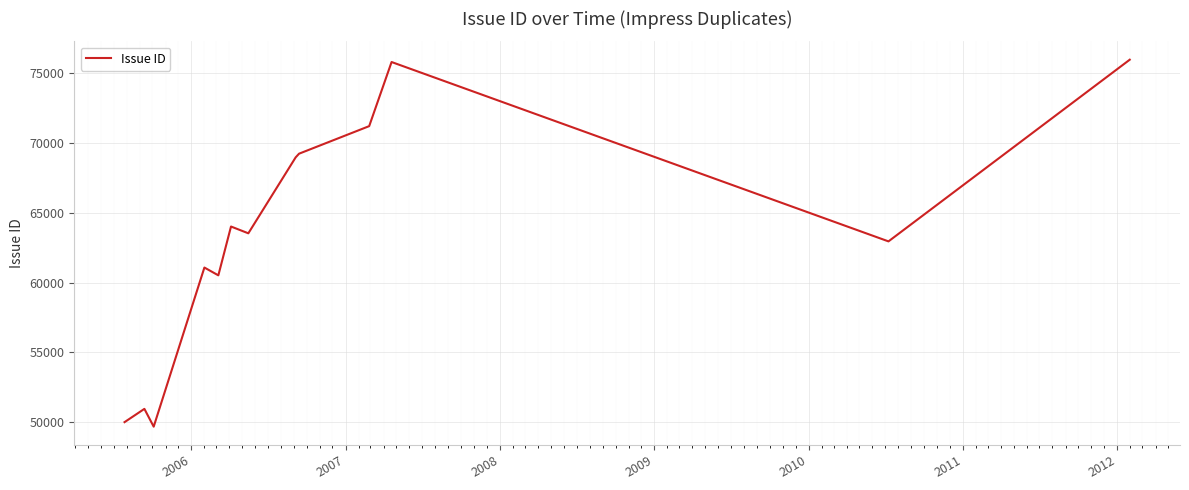

What is the minimum value shown in the chart?

49674